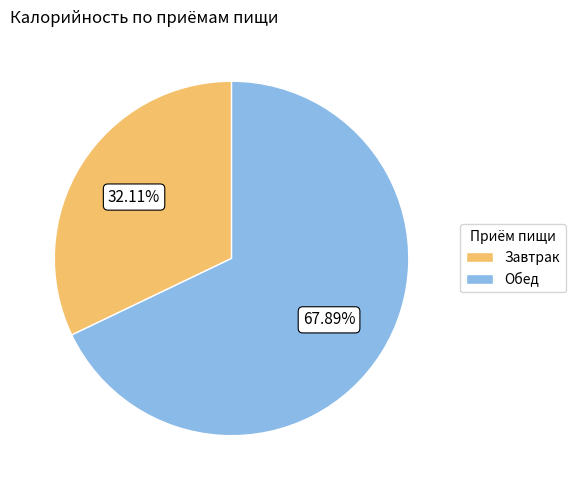

Which slice is the largest?

Обед